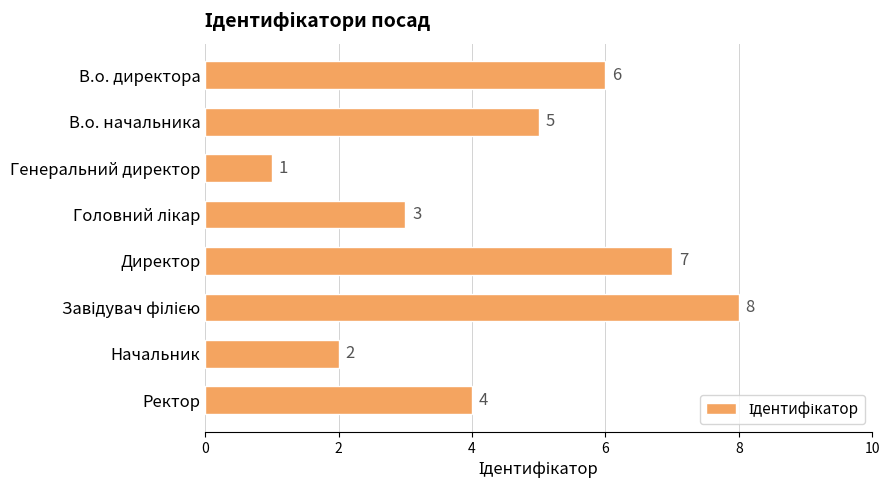

What is the maximum value shown in the chart?

8